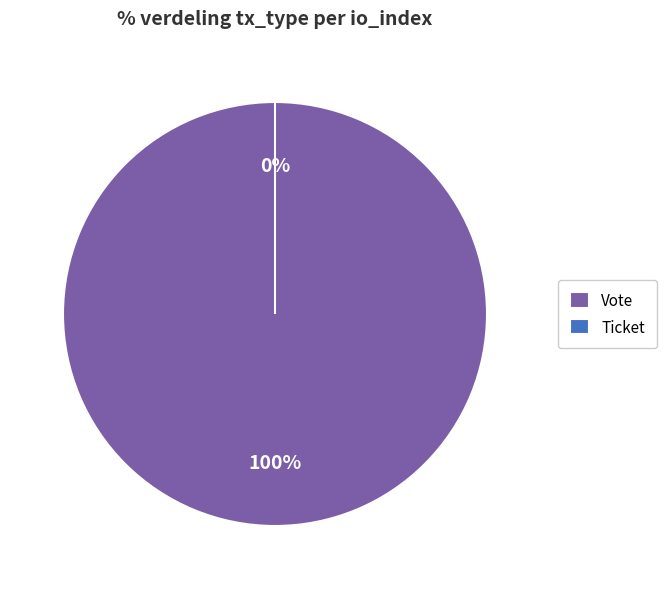

What is the smallest slice in the pie chart?

Ticket